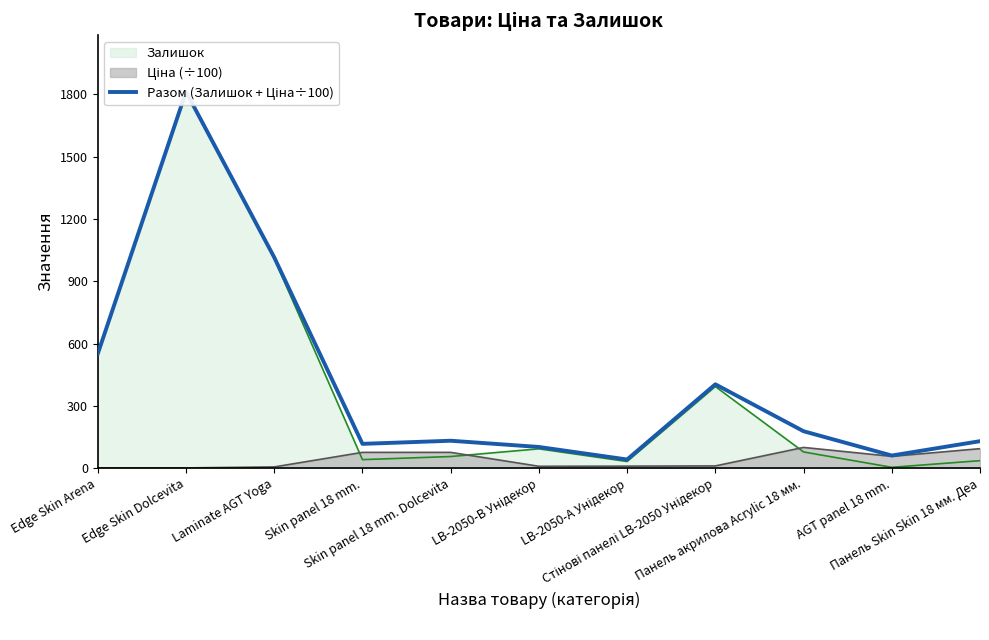

True or false: the data has more than 0 interior local peaks.

True